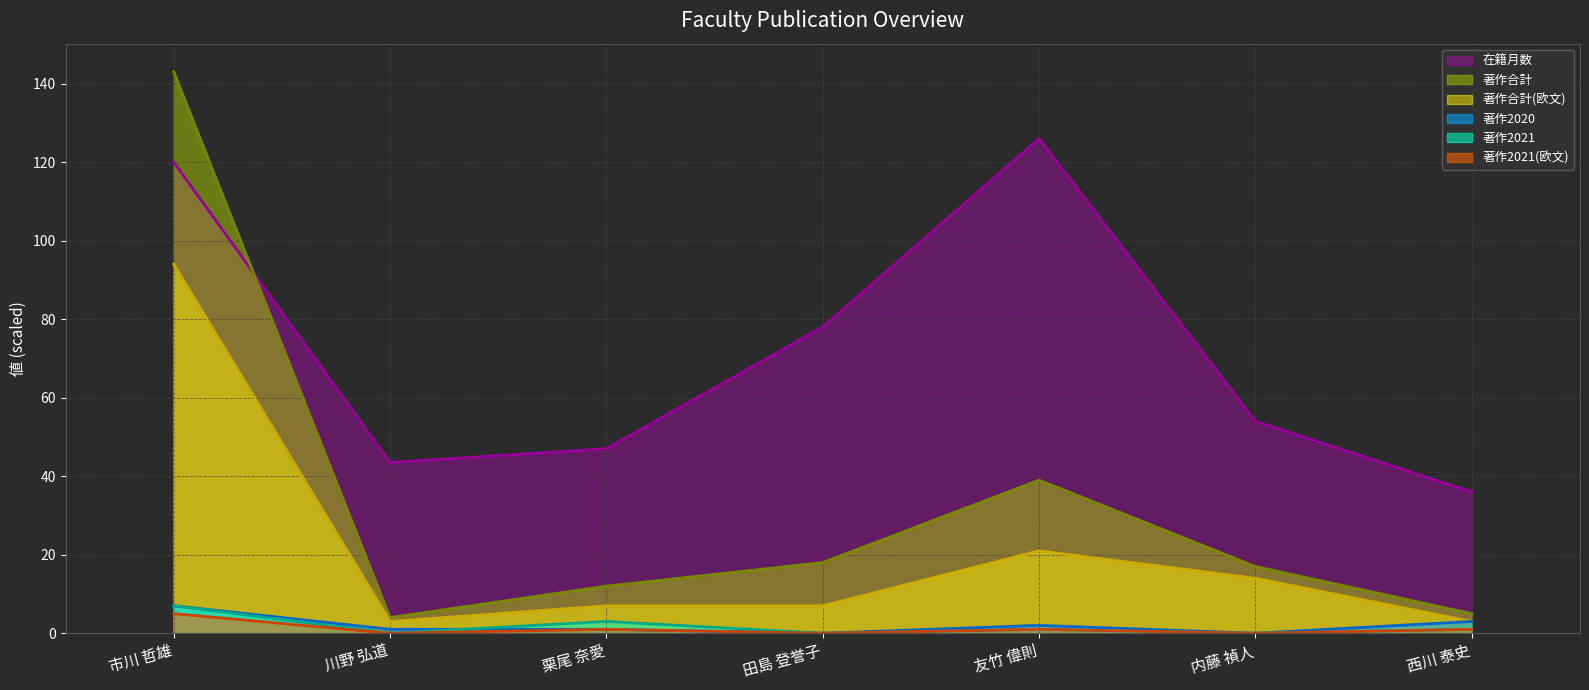

Is it true that 著作2021(欧文) (line) equals 1.0 at 西川 泰史?

True